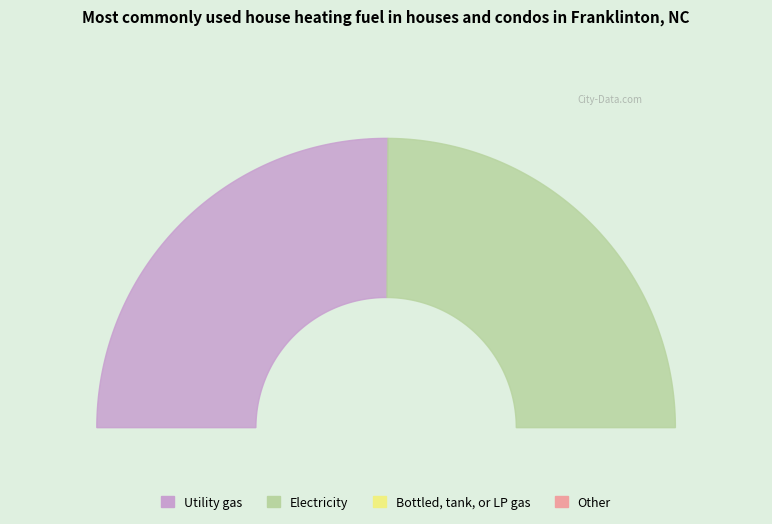

What is the change in value from 0 to 1?

-1.3